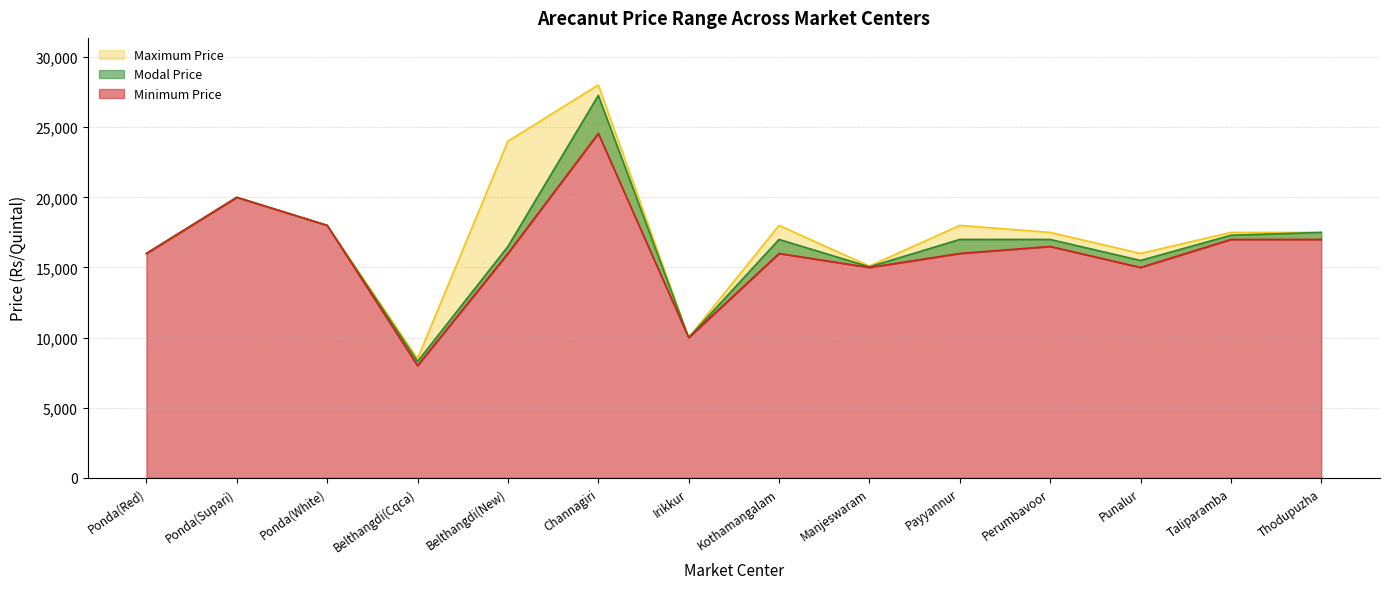

What is the value of the Modal Price point at the 14th from the left?

17500